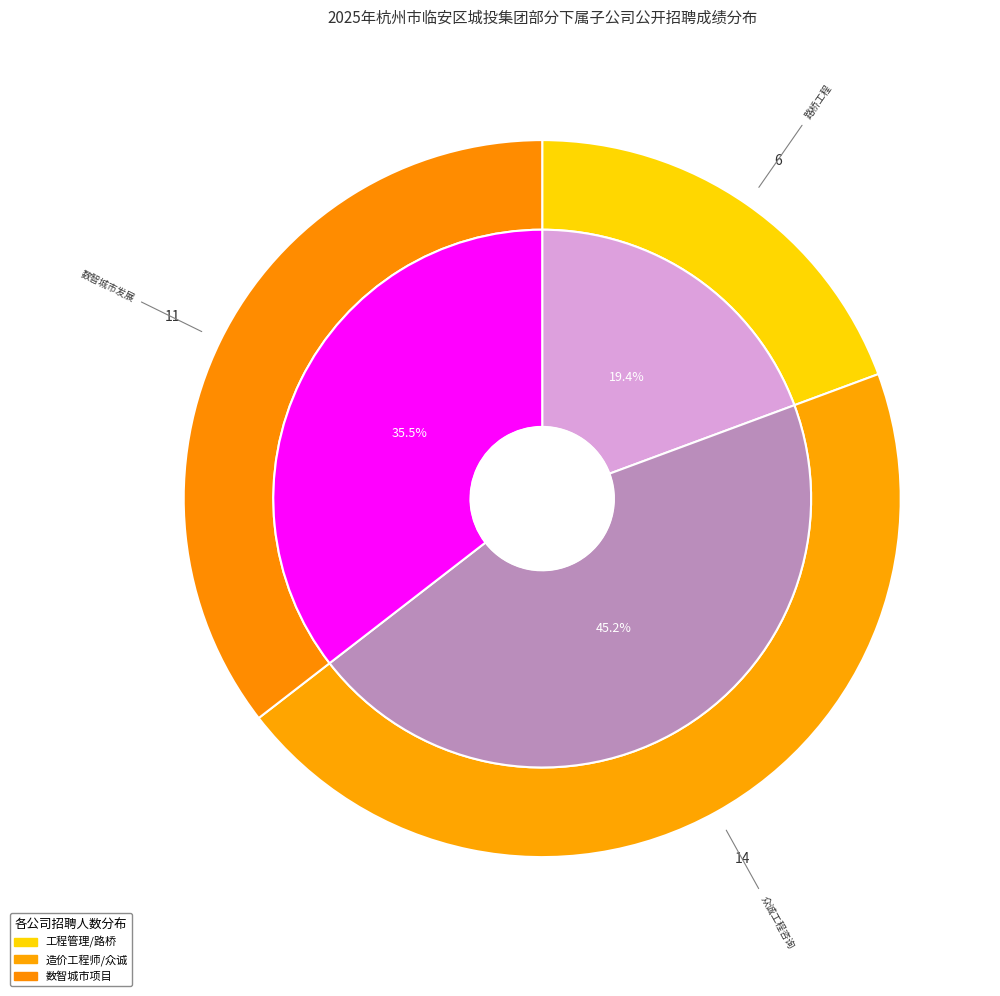

What percentage is the 杭州临安路桥工程有限公司 slice, to the nearest percent?

19%